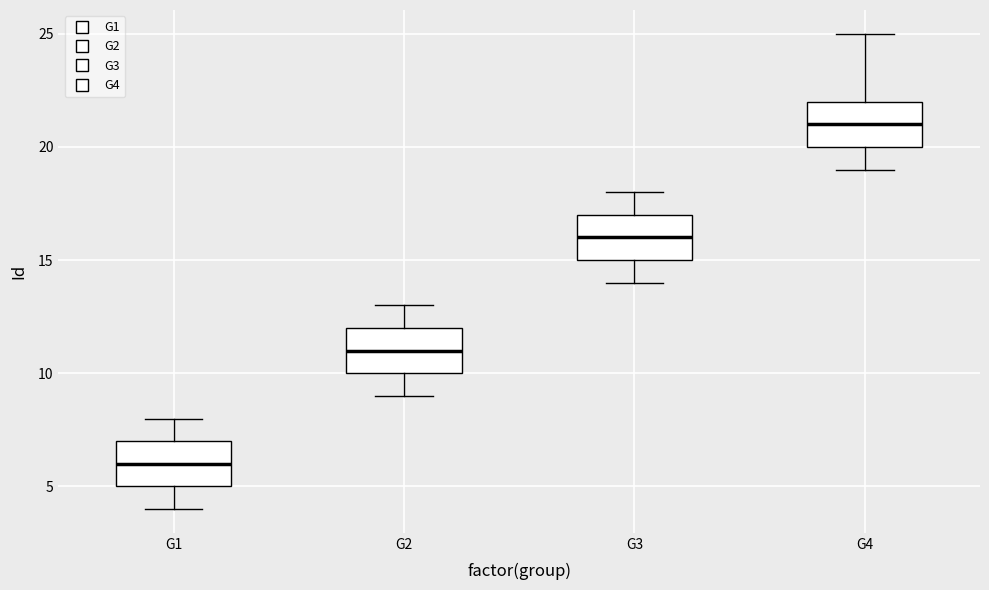

Reading left to right, read every box against the y-axis: the position of its median line, the range the box covers, and the ends of its whiskers. The values are not printed on the chart, so give them approximately, as read against the axis.

G1: median 6, box 5 to 7, whiskers 4 to 8
G2: median 11, box 10 to 12, whiskers 9 to 13
G3: median 16, box 15 to 17, whiskers 14 to 18
G4: median 21, box 20 to 22, whiskers 19 to 25